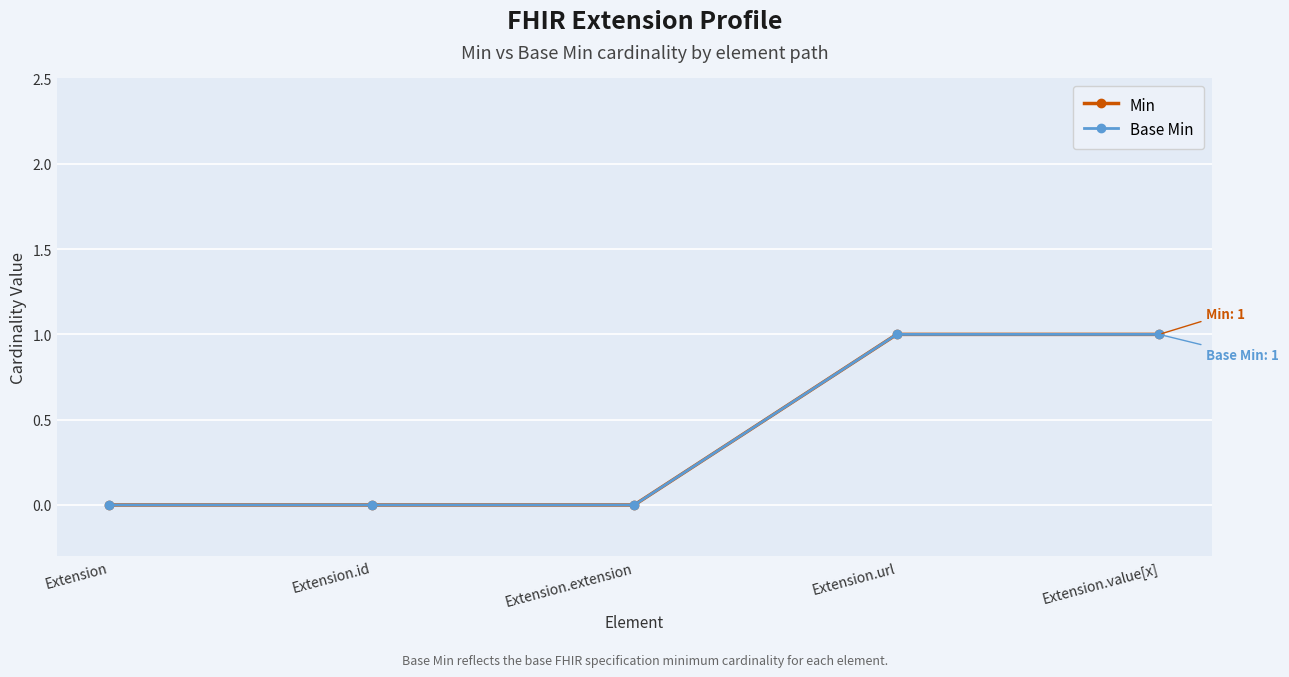

At how many categories does at least one series exceed 0?

2